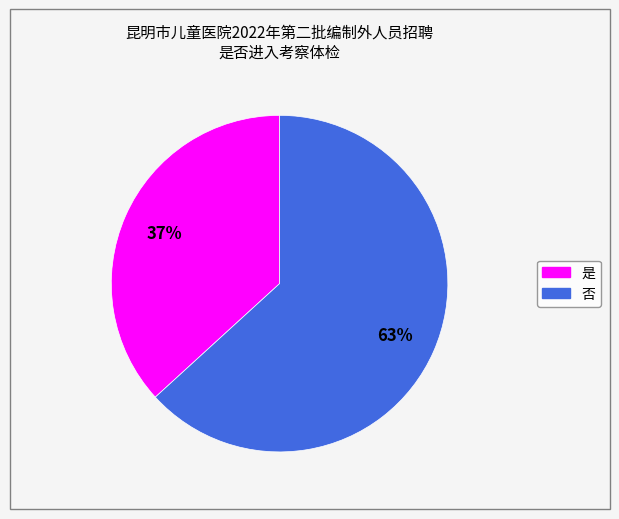

Is the sum of 是 and 否 greater than half?

Yes